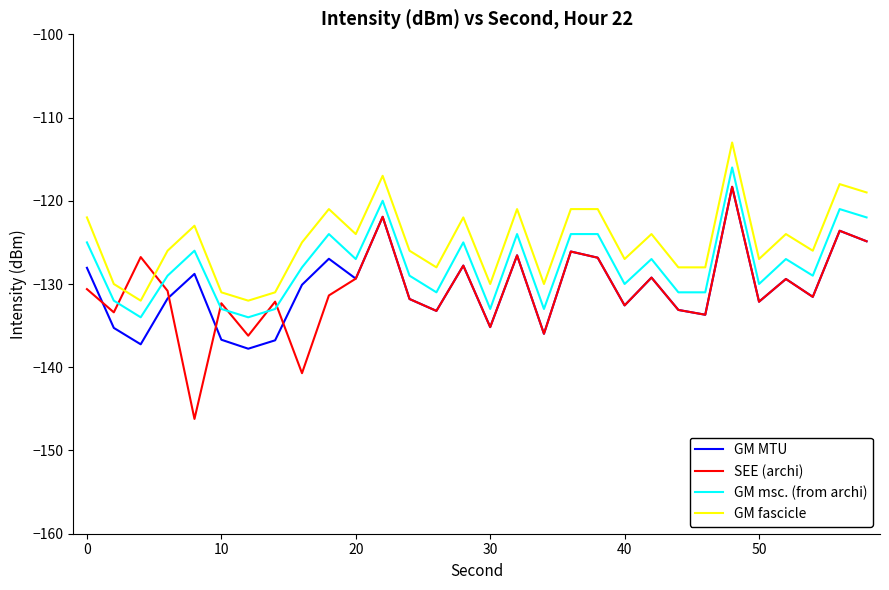

Which series has the widest spread of values?

SEE (archi)